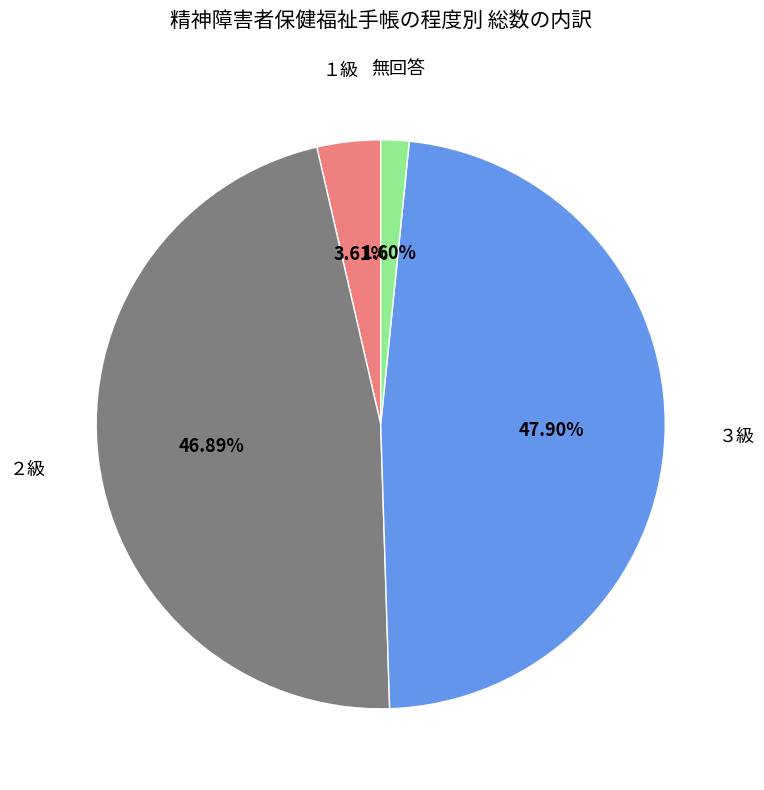

Is there any slice that represents more than half of the pie?

No